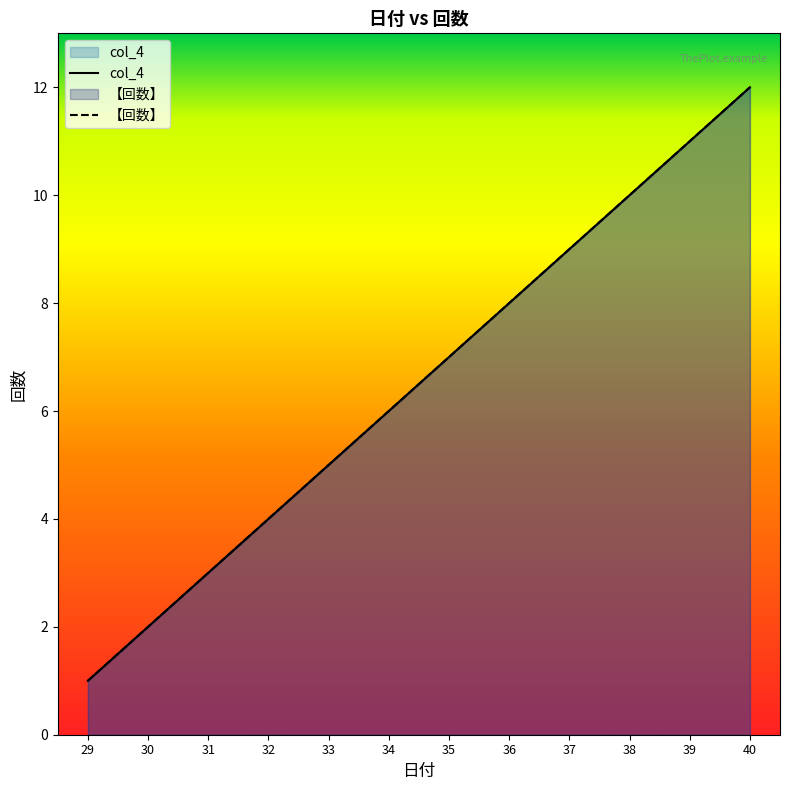

Reading left to right, list all the values displayed in this chart.

col_4: 29=1	30=2	31=3	32=4	33=5	34=6	35=7	36=8	37=9	38=10	39=11	40=12
回数: 29=1	30=2	31=3	32=4	33=5	34=6	35=7	36=8	37=9	38=10	39=11	40=12